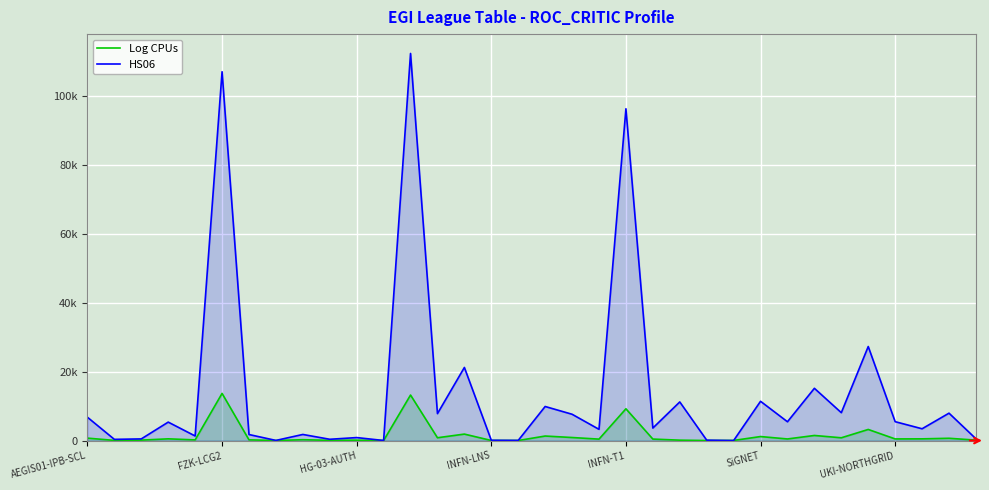

Between which two adjacent categories do HS06 and Log CPUs first intersect?

23 and 24